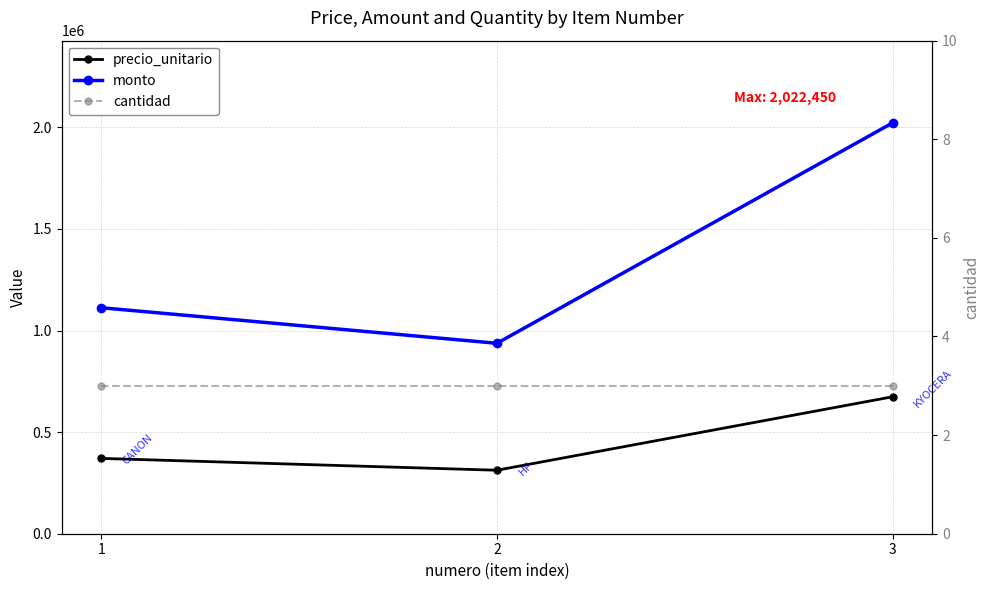

What is the approximate value of precio_unitario at 1, to the nearest 10?

370800